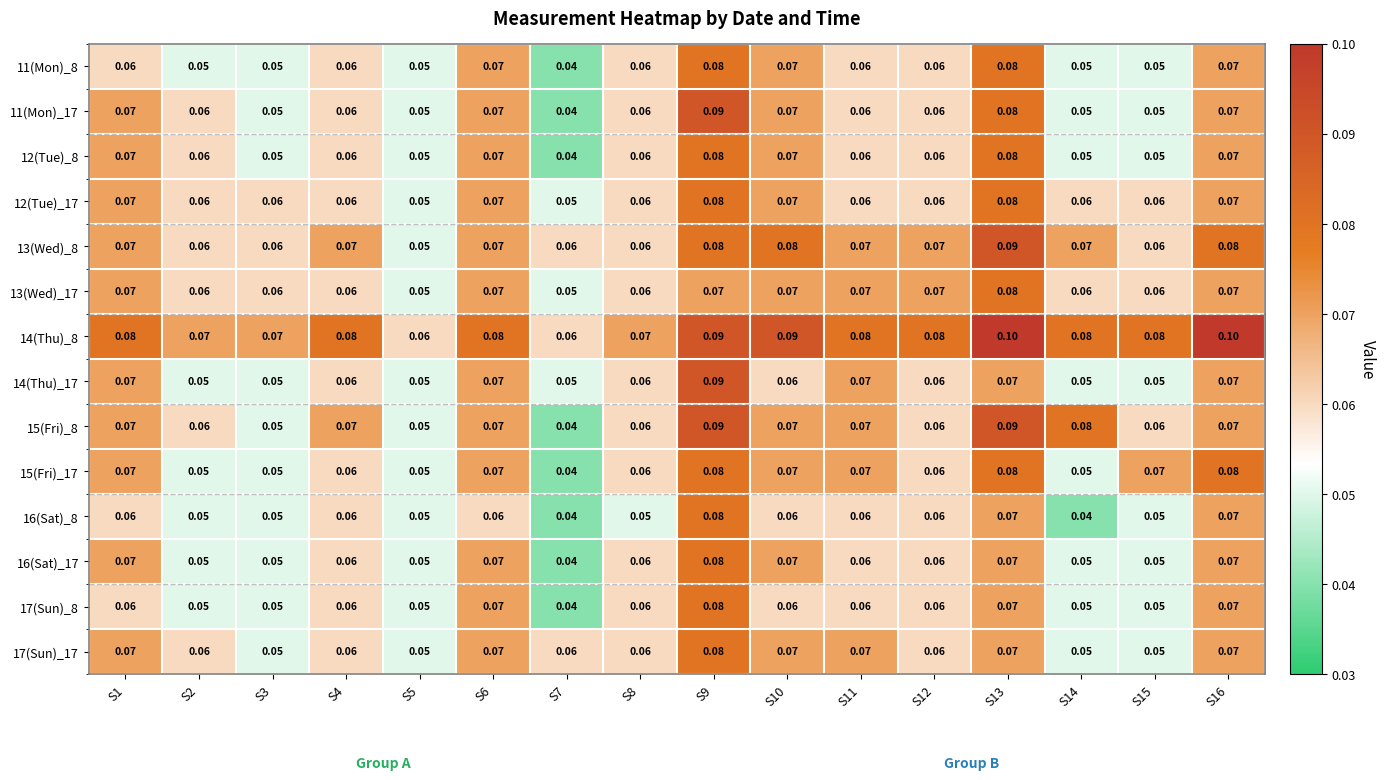

What value does the 11(Mon)_8 series have at S9?

0.1